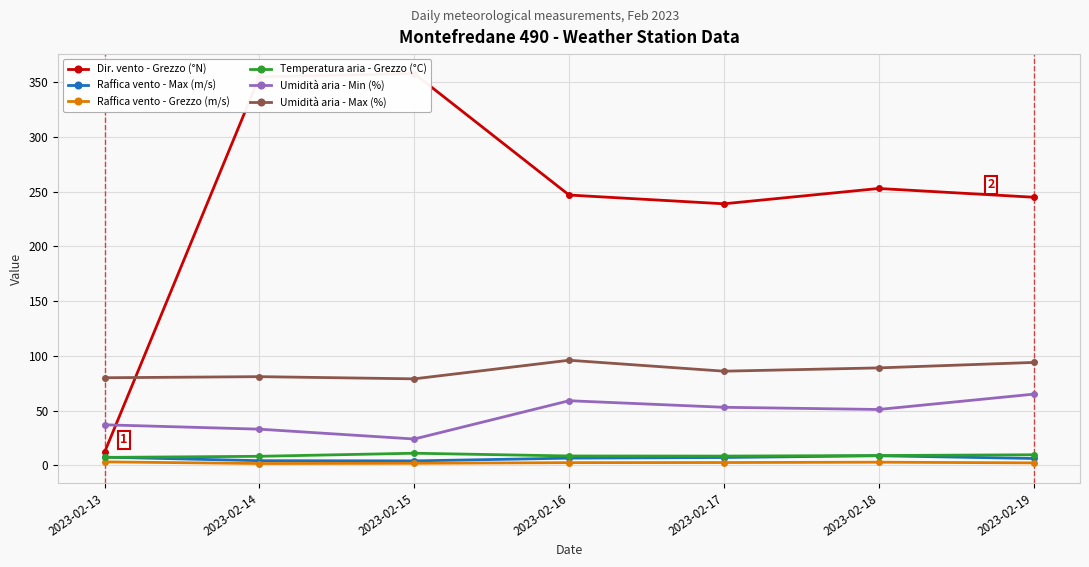

How many distinct data groups are displayed?

6